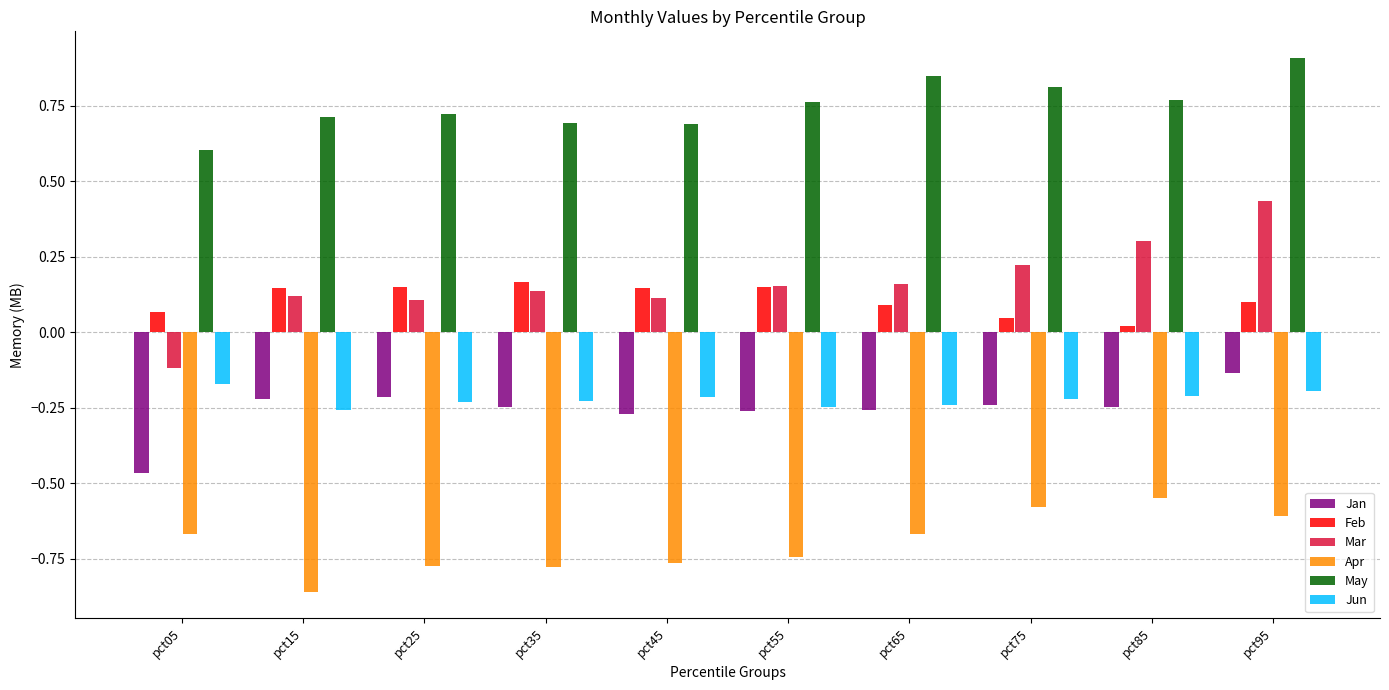

Which series has the widest spread of values?

Mar